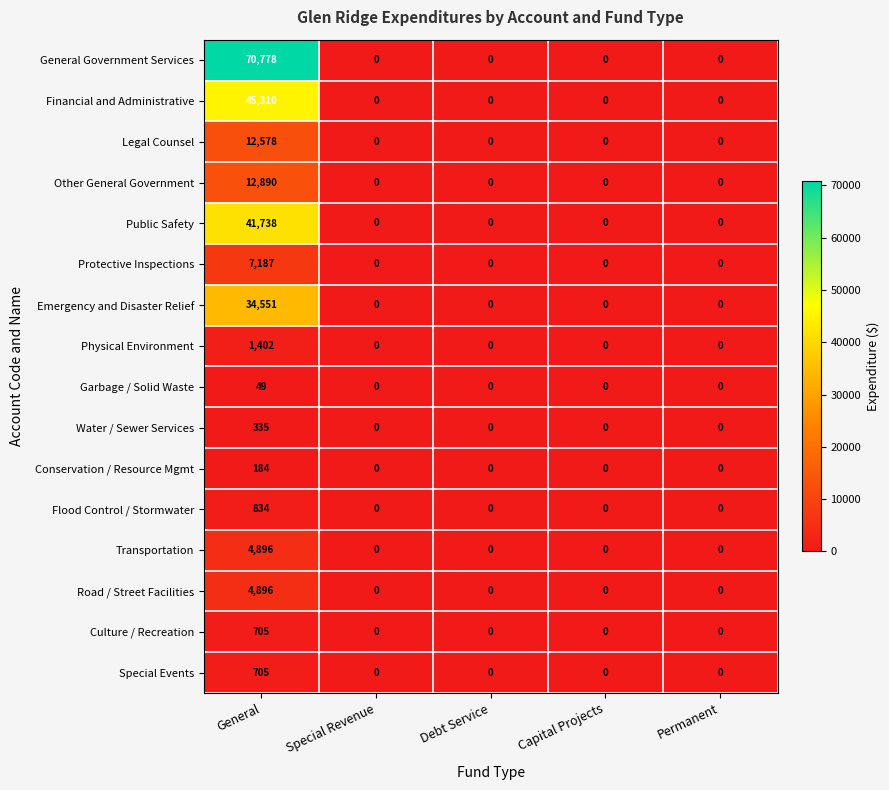

At which category is the sum across all series the highest?

General